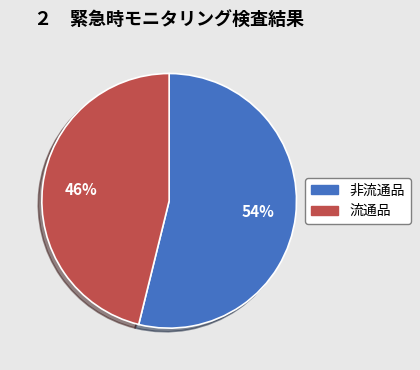

Is it true that 流通品 is 59% of the pie?

False